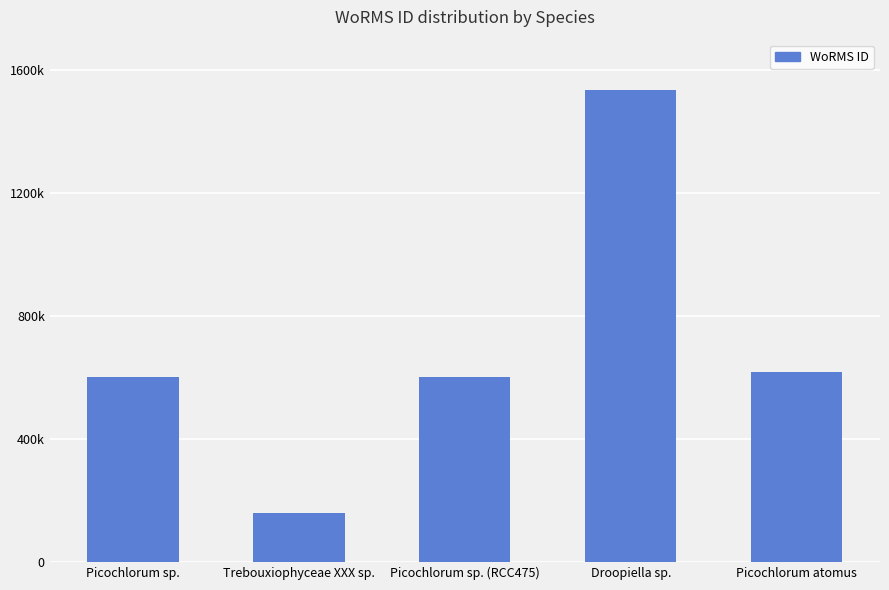

Does the chart contain any negative values?

No